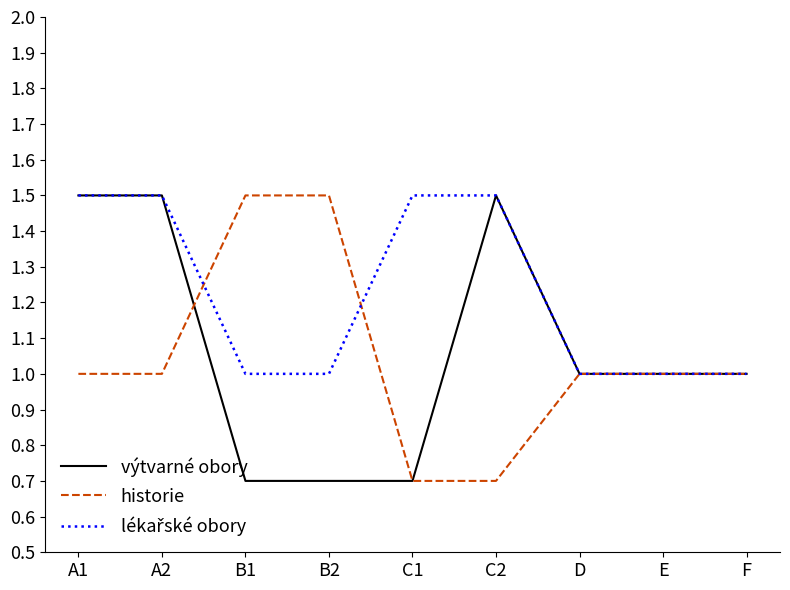

What is the total value across all series at E?

3.0